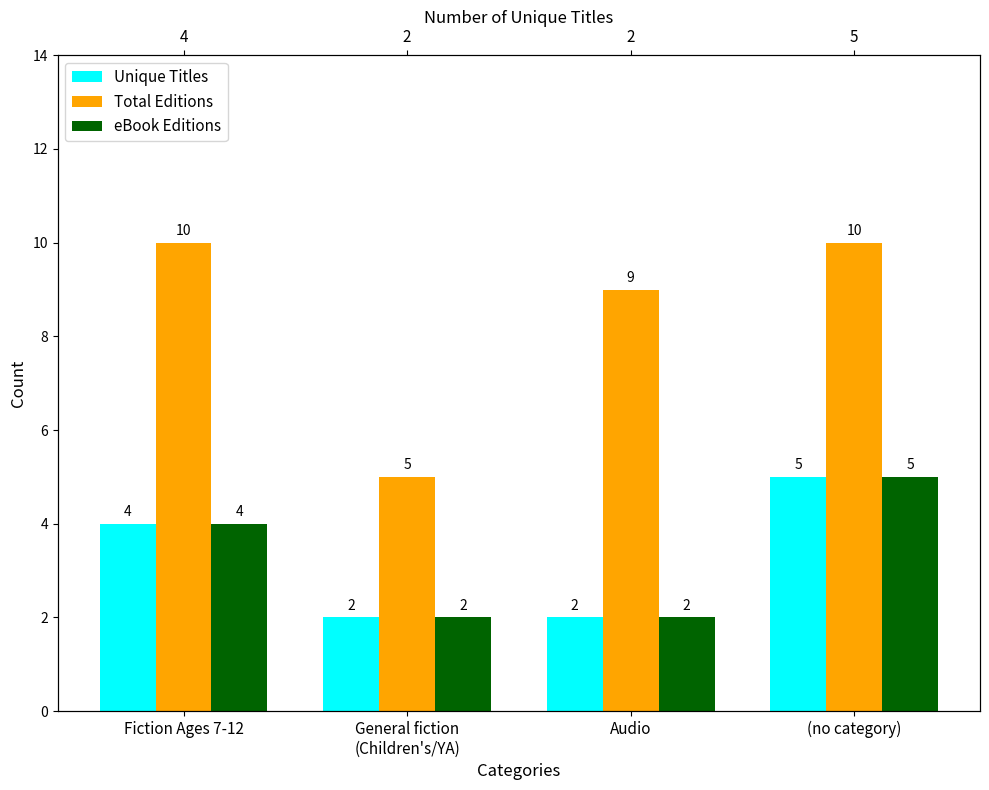

Reading left to right, list all the values displayed in this chart.

Unique Titles: Fiction Ages 7-12=4	General fiction
(Children's/YA)=2	Audio=2	(no category)=5
Total Editions: Fiction Ages 7-12=10	General fiction
(Children's/YA)=5	Audio=9	(no category)=10
eBook Editions: Fiction Ages 7-12=4	General fiction
(Children's/YA)=2	Audio=2	(no category)=5